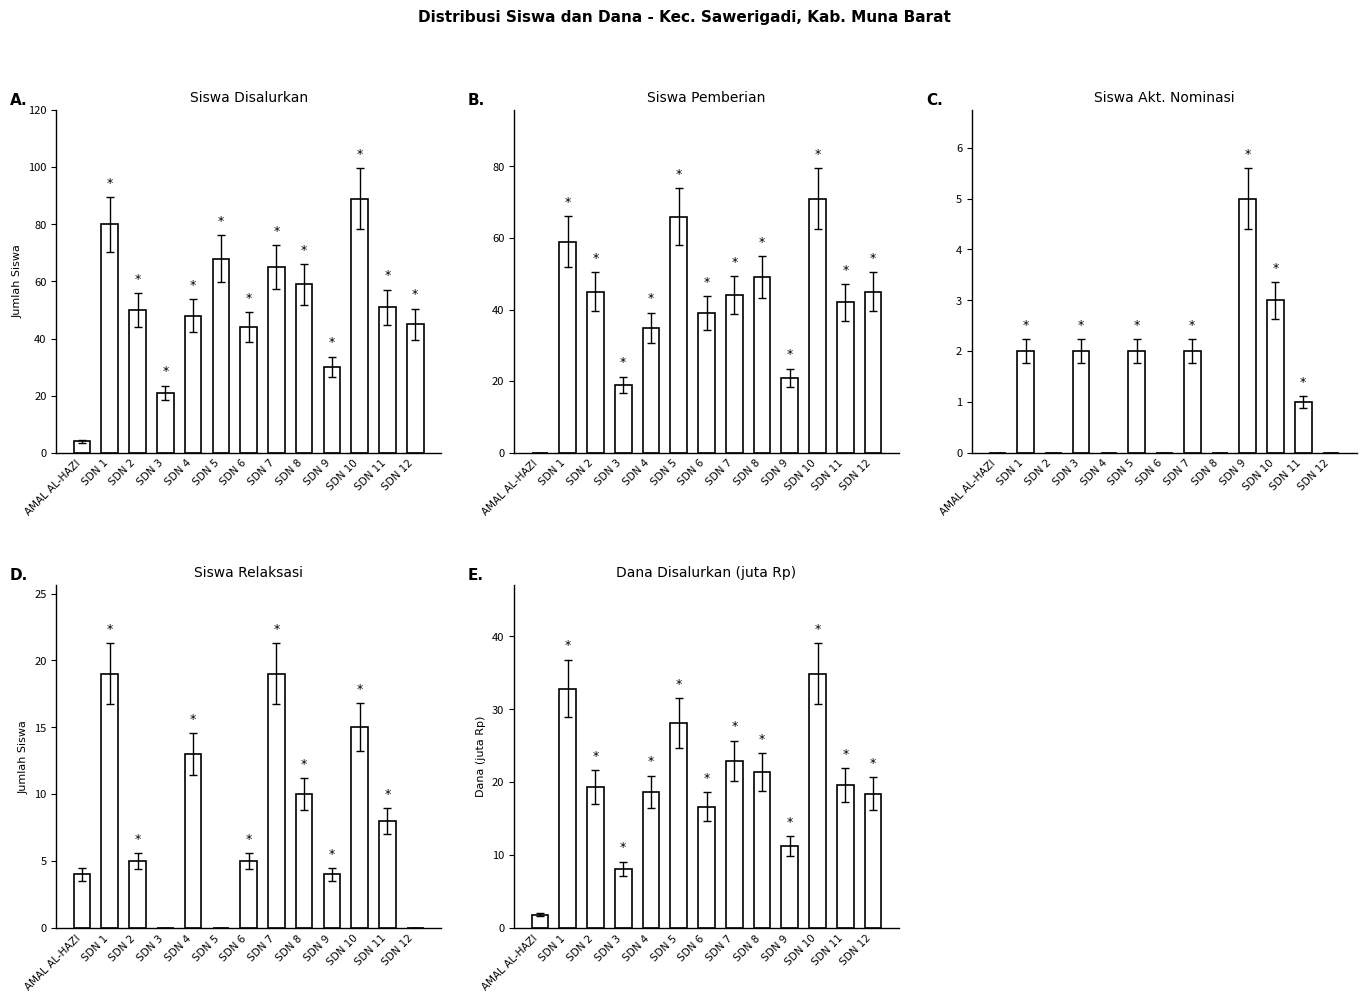

Which series has the widest spread of values?

Siswa Disalurkan